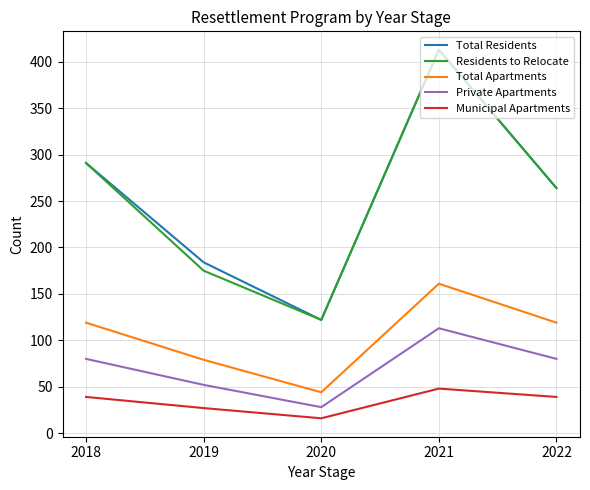

What is the minimum value for Total Apartments?

44